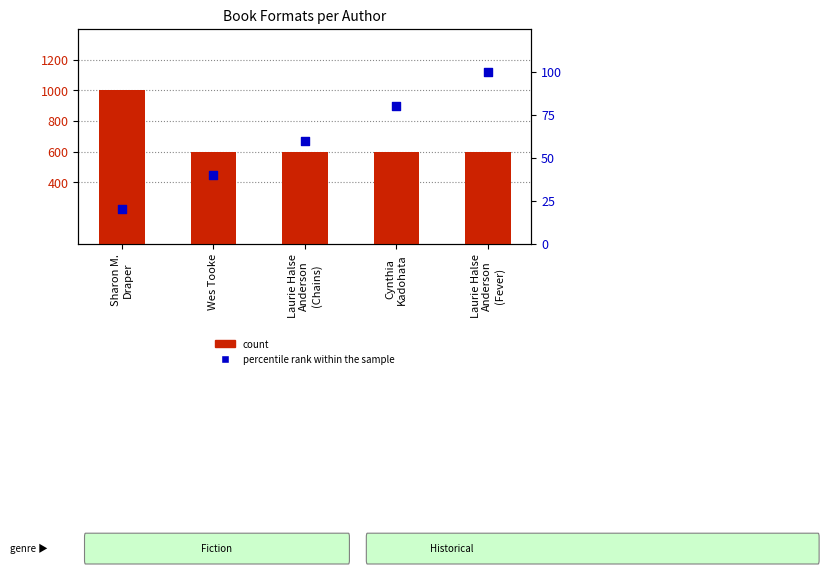

What are all the series names shown in the legend?

count, percentile rank within the sample